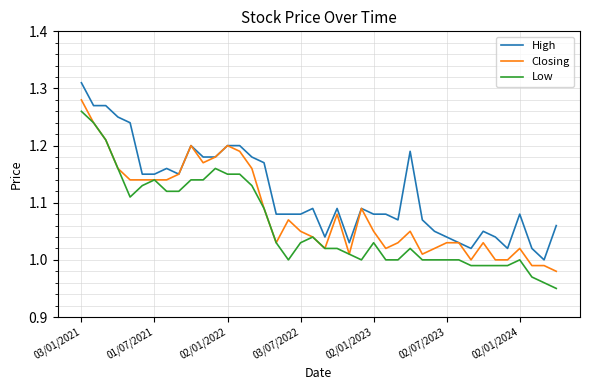

How many lines are shown in the chart?

3